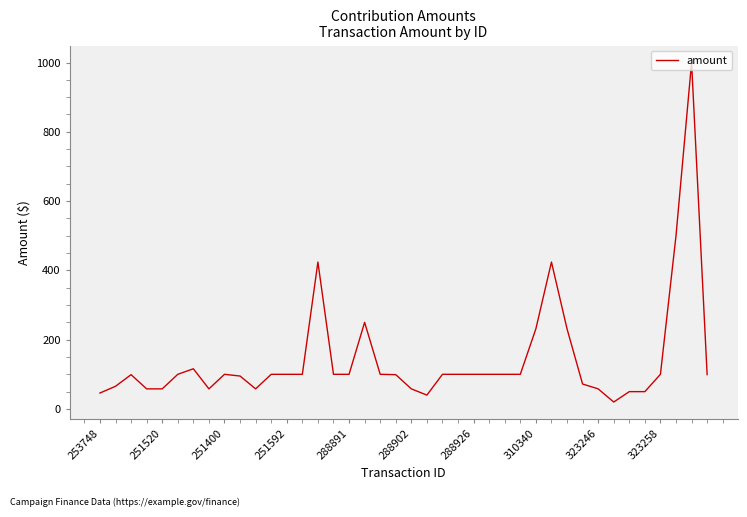

What is the difference between the maximum and minimum values?

980.0